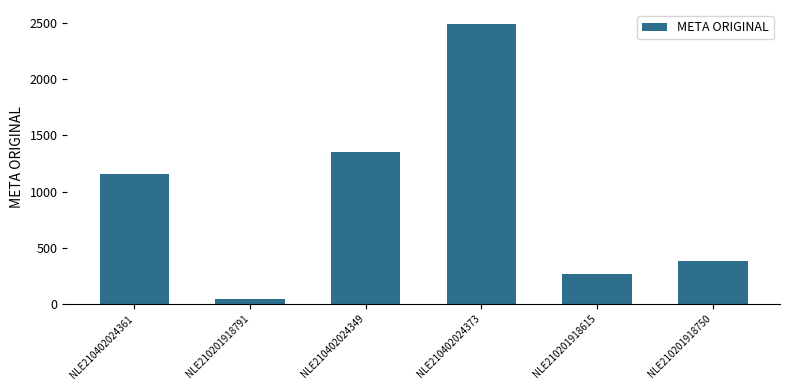

Rank the categories by value from highest to lowest.

NLE210402024373, NLE210402024349, NLE210402024361, NLE210201918750, NLE210201918615, NLE210201918791